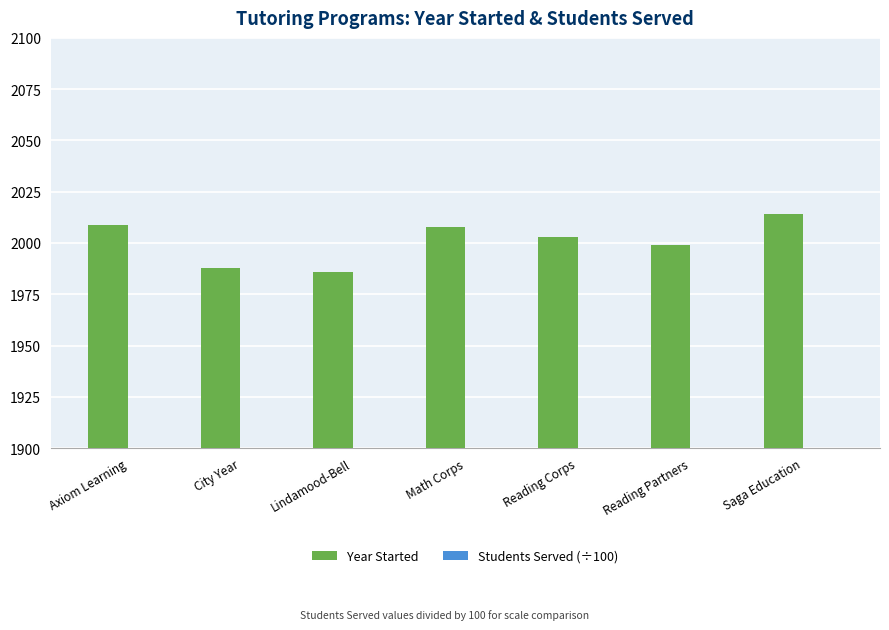

What value does the Students Served (÷100) series have at Reading Partners?

110.0